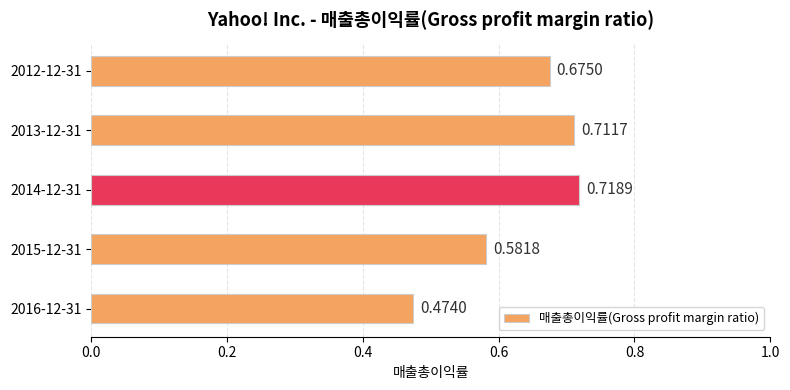

The chart shows a value of 0.2 at 2012-12-31. True or false?

False